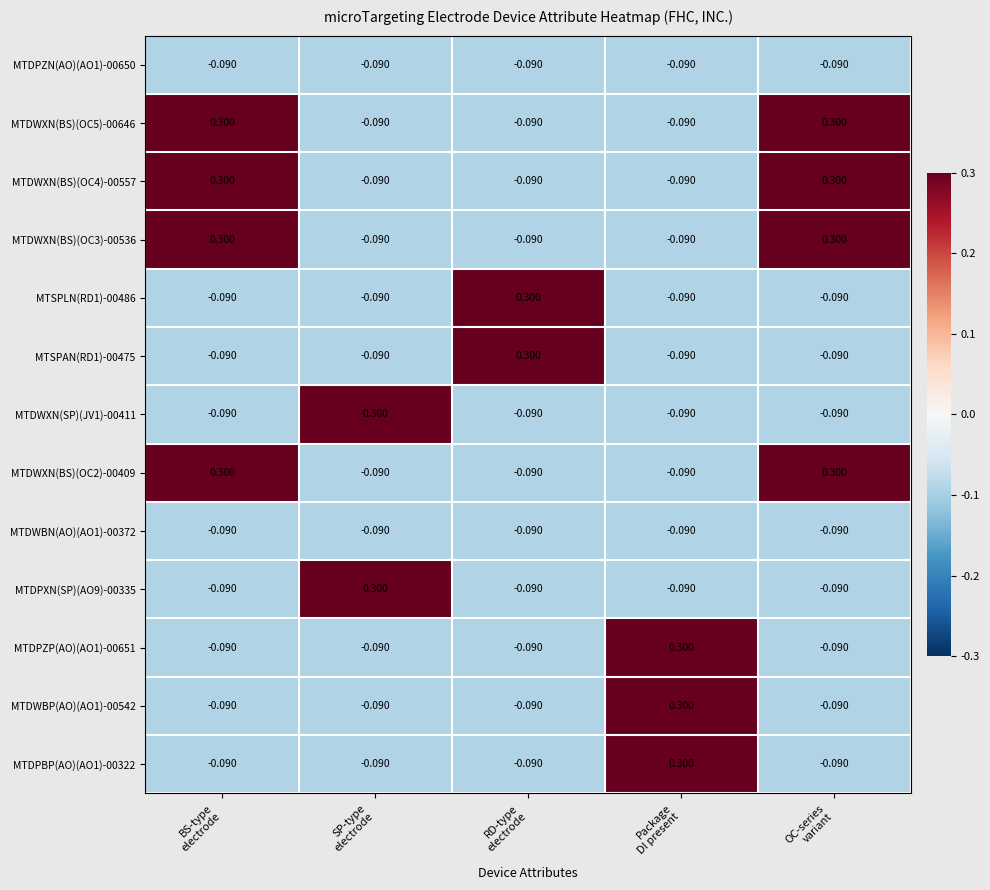

What is the greatest value displayed?

0.3